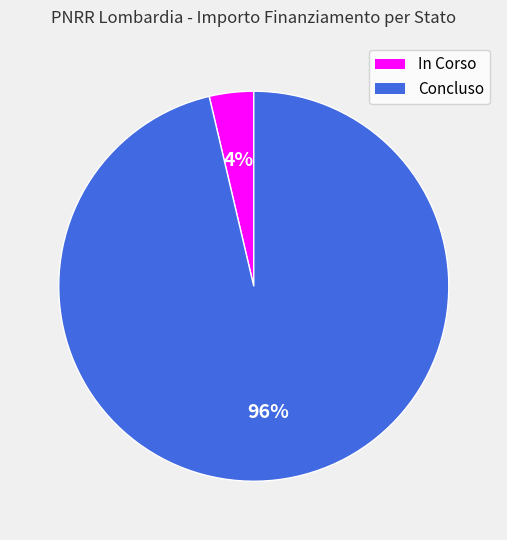

What is the smallest slice in the pie chart?

In Corso